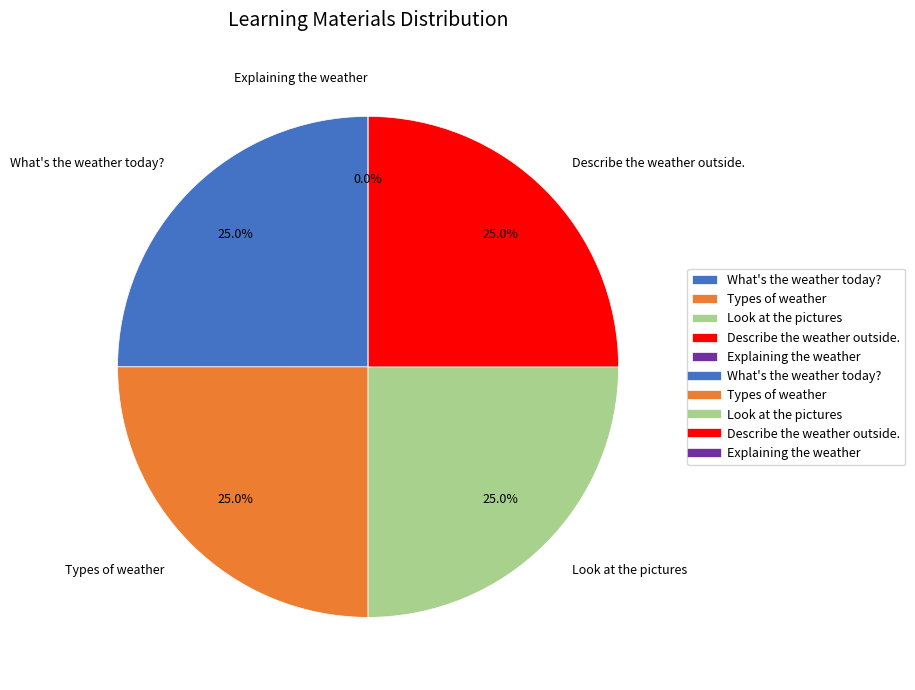

What percentage is the What's the weather today? slice, to the nearest percent?

25%